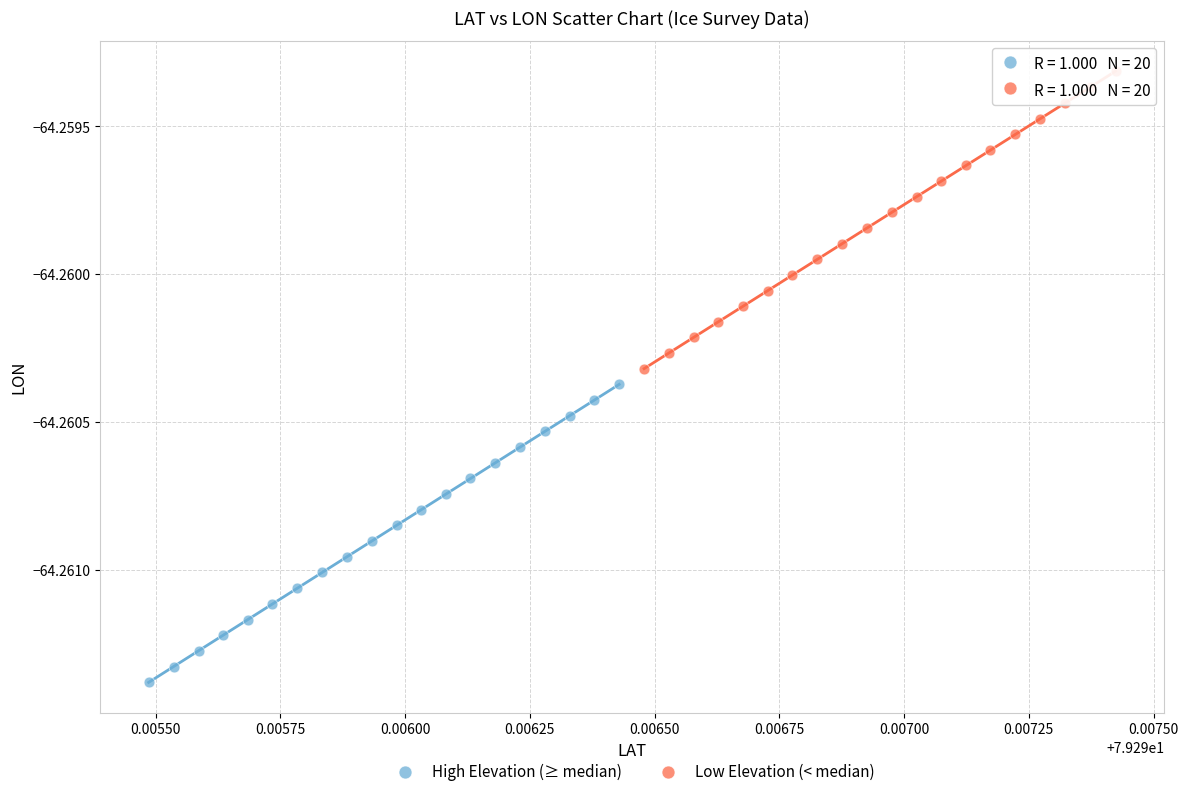

Which series has the widest spread of Y values?

High Elevation (≥ median)